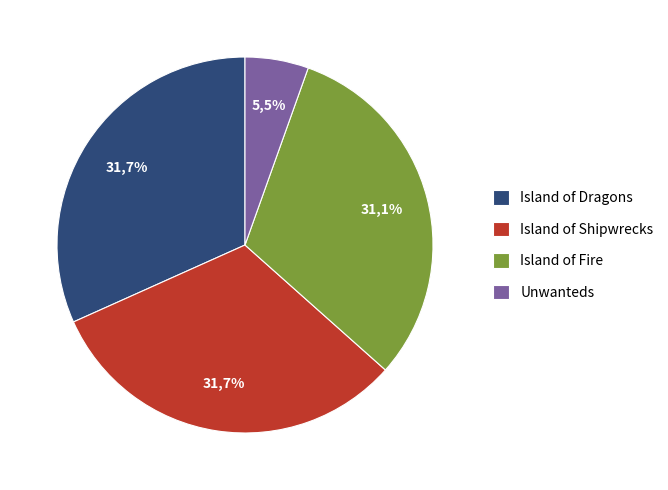

To the nearest percent, what portion does Unwanteds represent?

5%